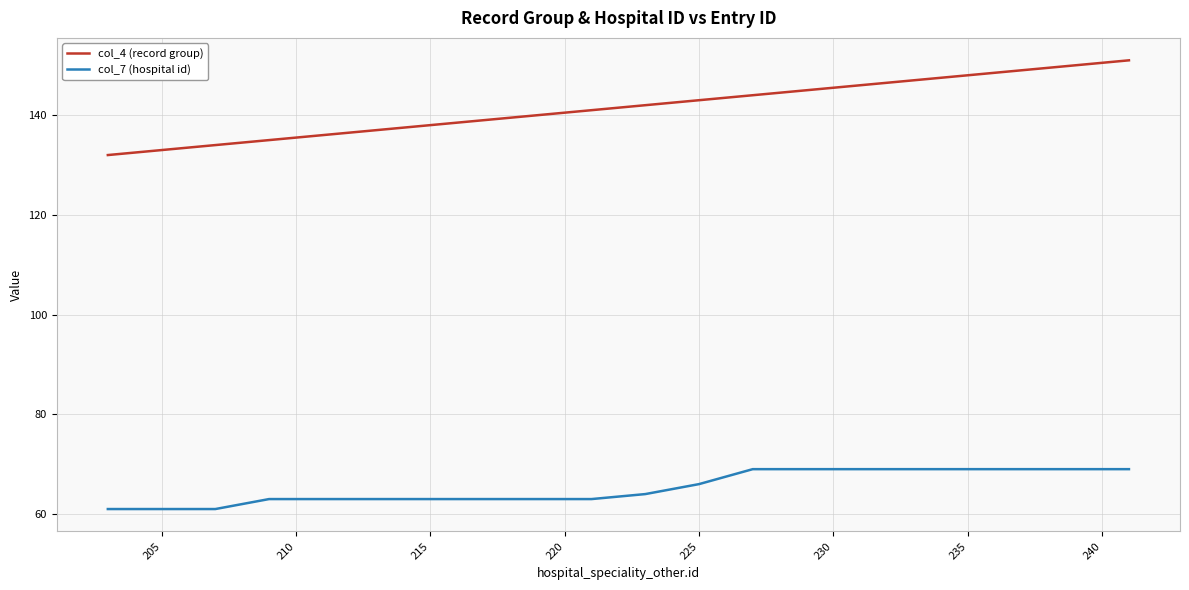

What is the difference between the maximum and minimum values in the col_4 (record group) series?

19